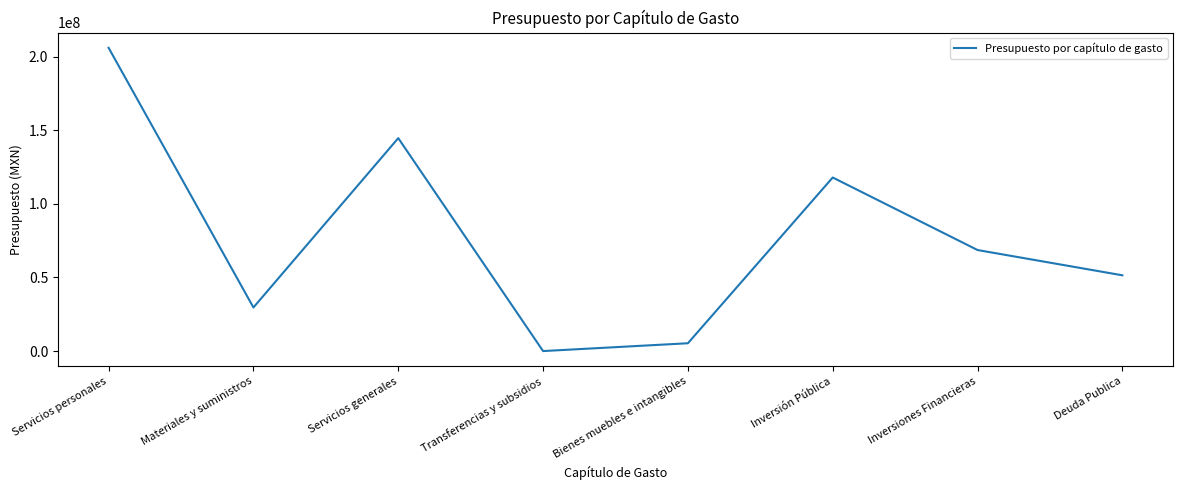

Which has a higher value, Deuda Publica or Inversiones Financieras?

Inversiones Financieras